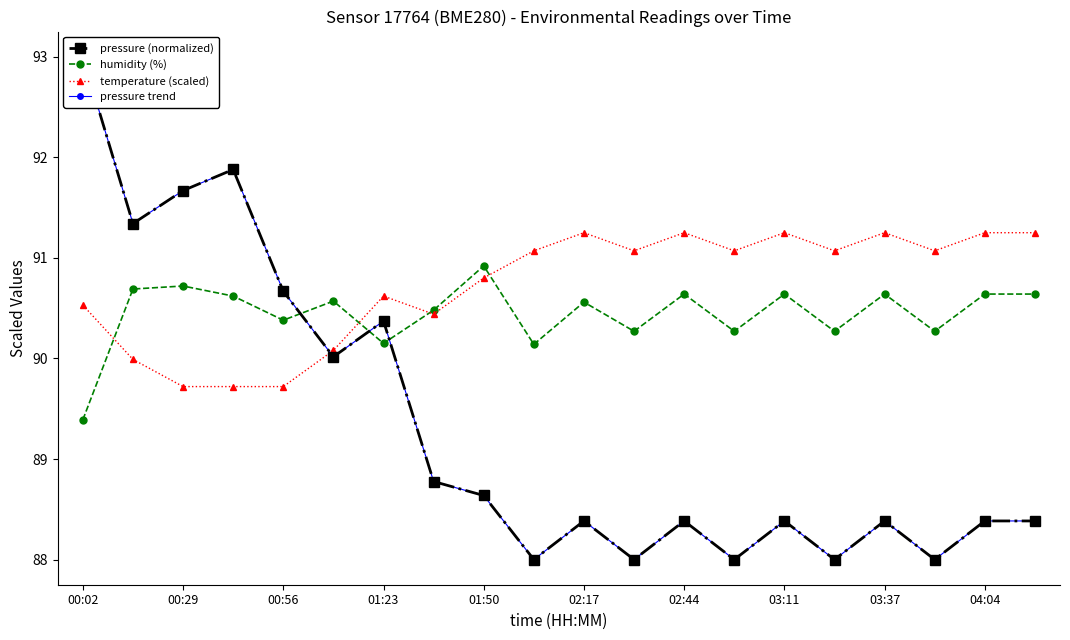

True or false: humidity (%) has more than 0 interior local peaks.

True